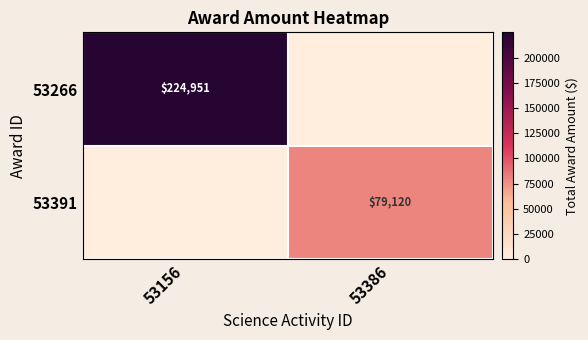

The 53266 series shows 60782 at 53156. True or false?

False